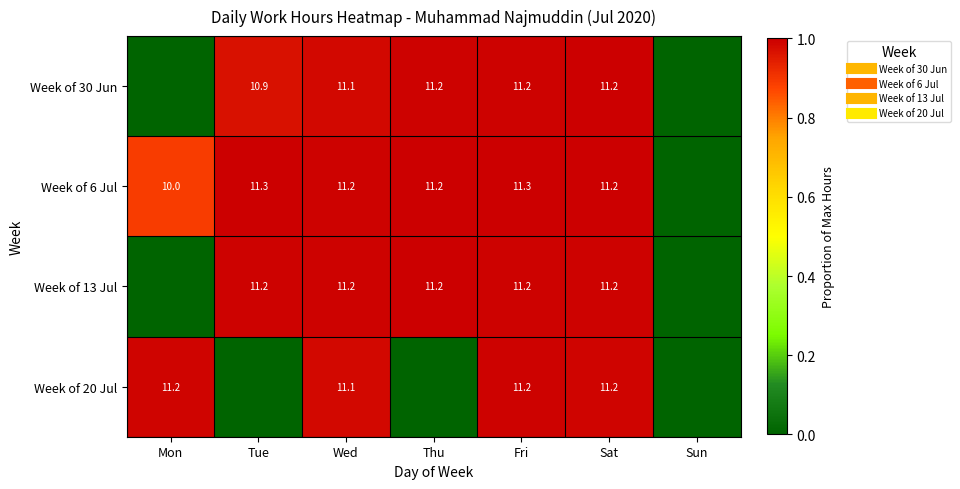

Which series has the largest range (max minus min)?

Week of 6 Jul